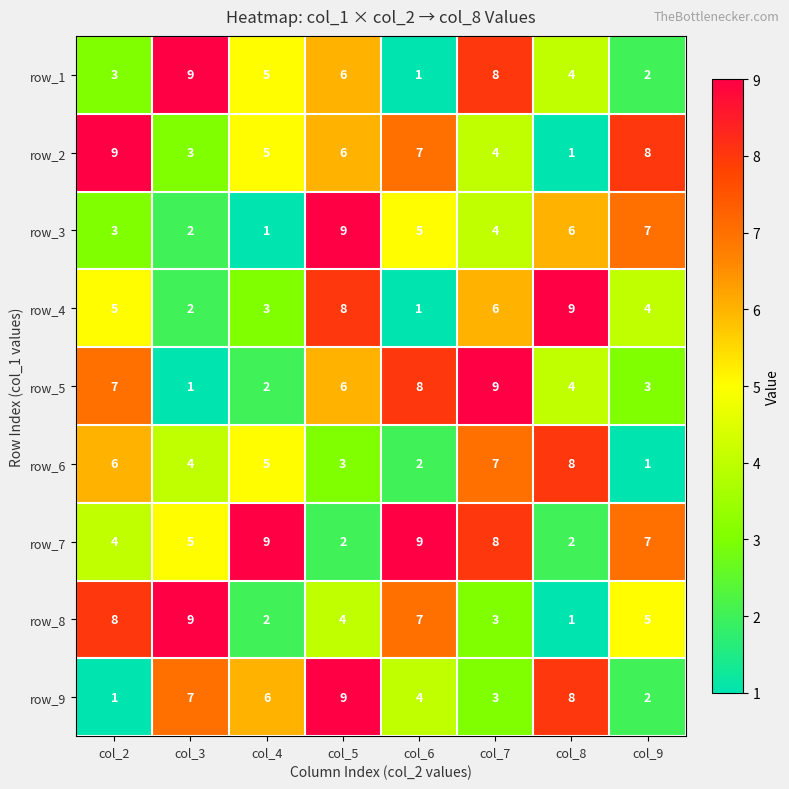

List the labels in order of row_8 value, largest first.

col_3, col_2, col_6, col_9, col_5, col_7, col_4, col_8